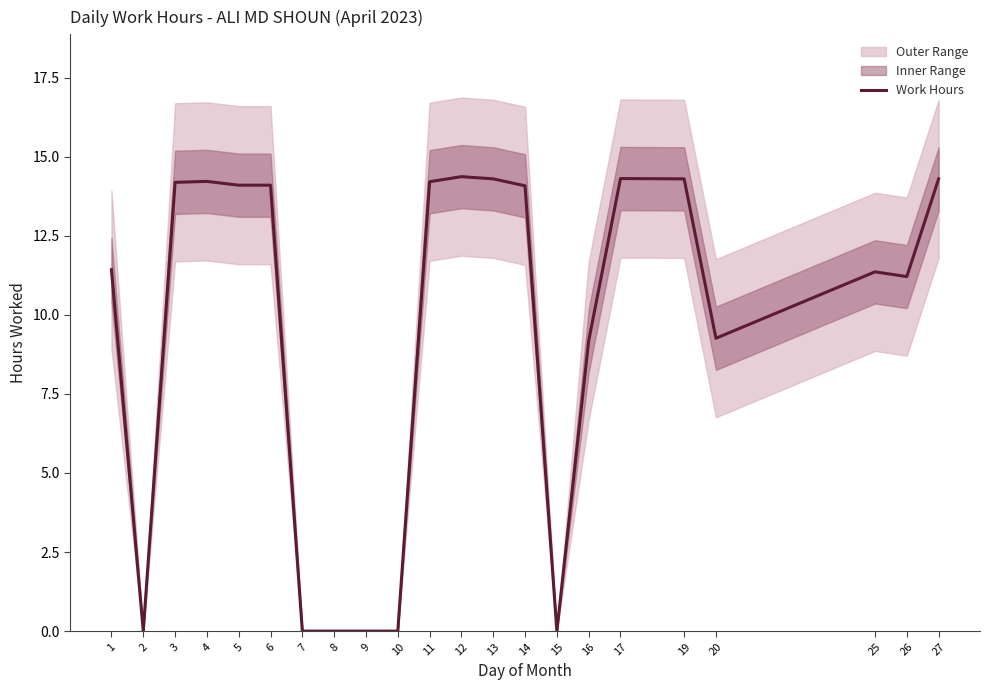

Does the chart display data point markers on the line(s)?

No